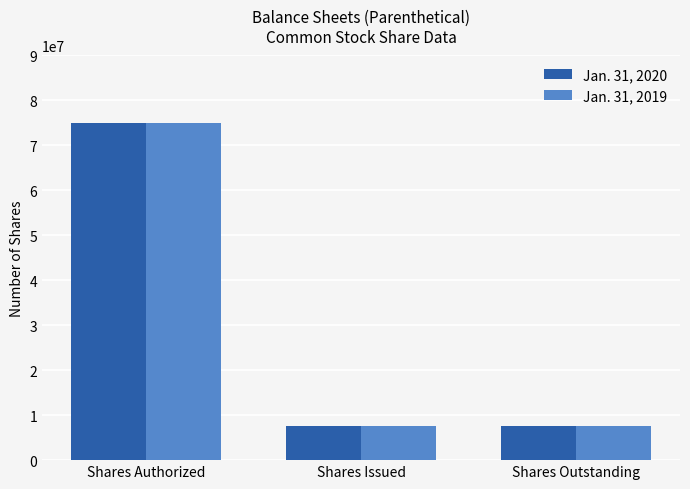

Reading right to left, list all the values displayed in this chart.

Jan. 31, 2020: 7630000	7630000	75000000
Jan. 31, 2019: 7630000	7630000	75000000